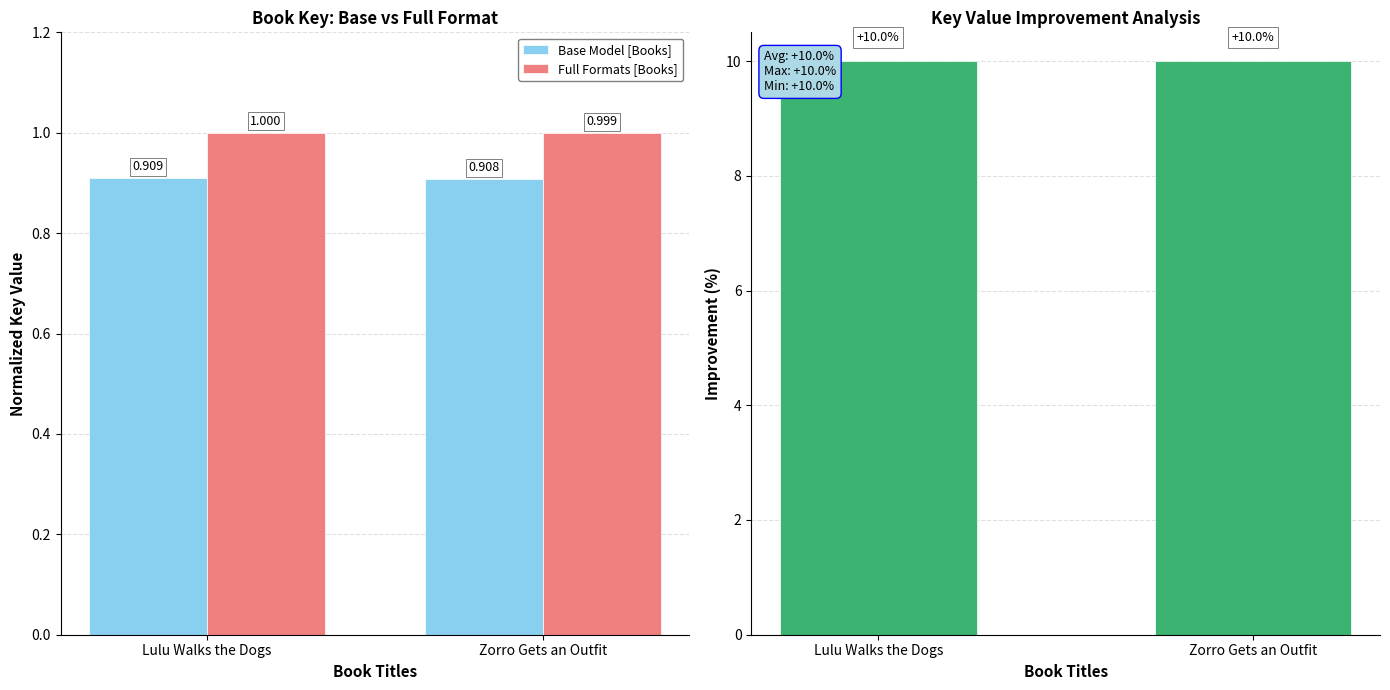

Reading right to left, transcribe all the data shown in this chart.

Base Model [Books]: Zorro Gets an Outfit=0.9	Lulu Walks the Dogs=0.9
Full Formats [Books]: Zorro Gets an Outfit=1.0	Lulu Walks the Dogs=1.0
Improvement (%): Zorro Gets an Outfit=10.0	Lulu Walks the Dogs=10.0